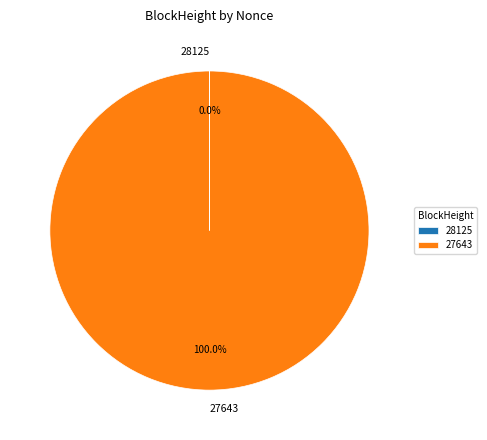

What is the largest slice in the pie chart?

27643